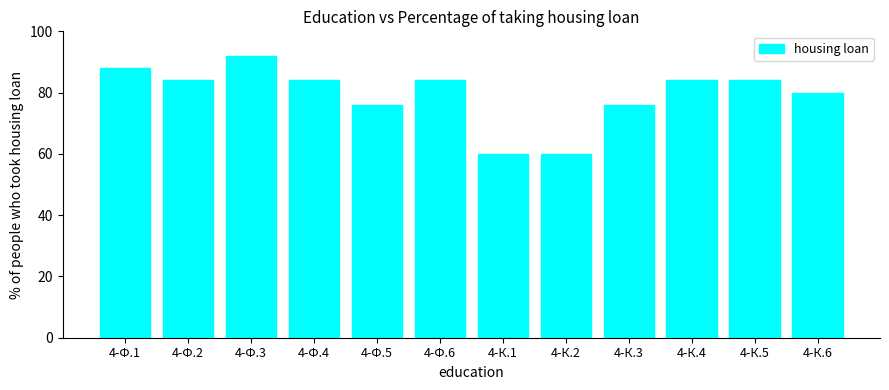

Which has a higher value, 4-К.2 or 4-Ф.1?

4-Ф.1